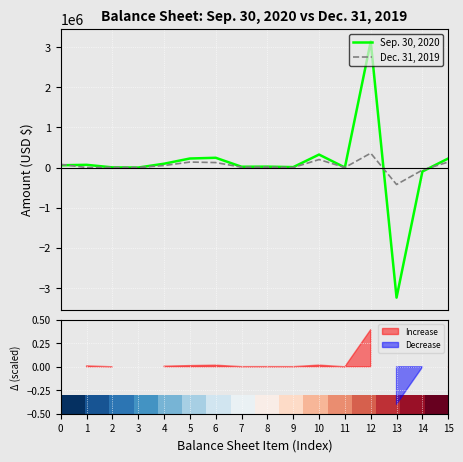

What is the lowest value of the Sep. 30, 2020 series?

-3242530